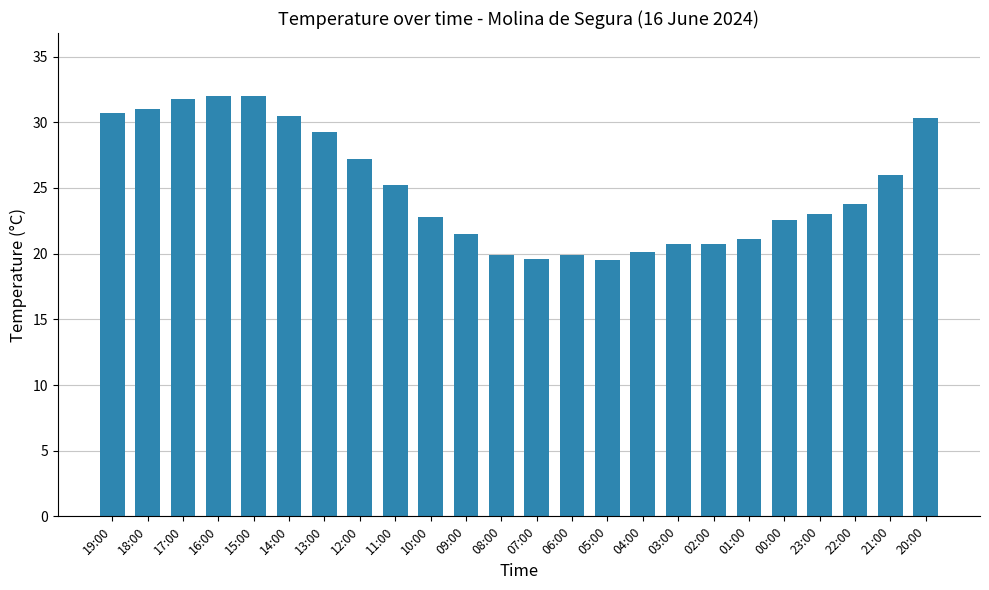

What is the ratio of the value at 10:00 to the value at 04:00?

1.1